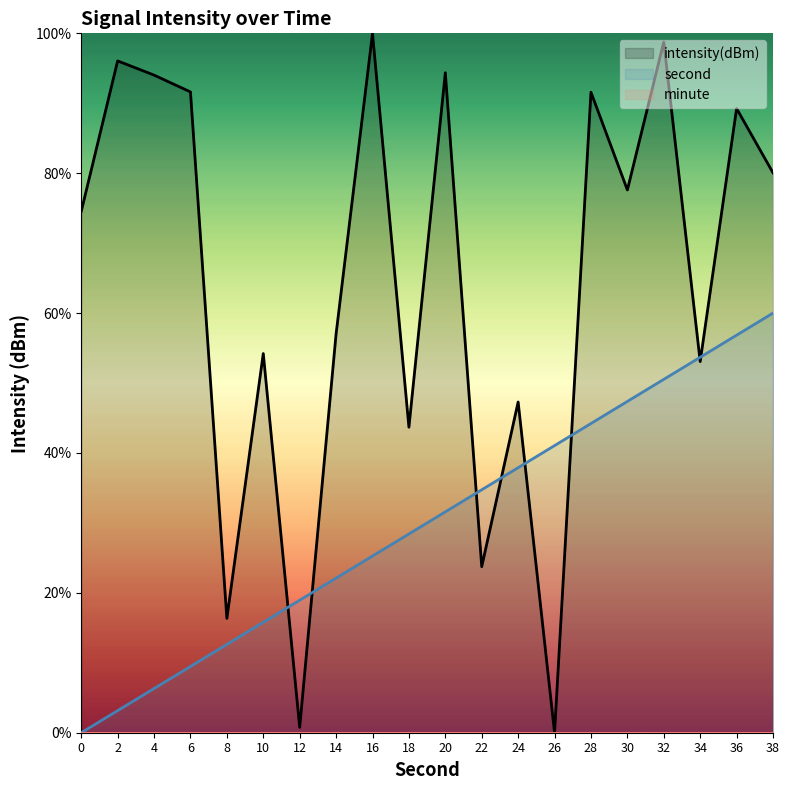

True or false: second and intensity cross at least once.

True